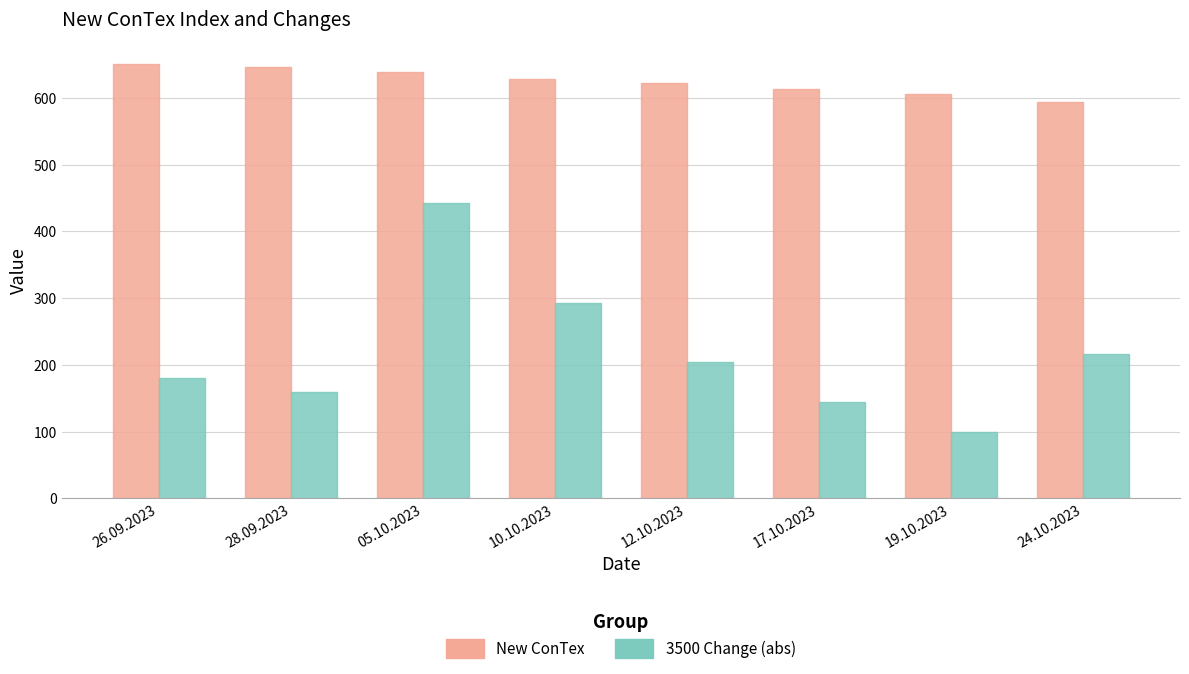

The 3500 Change (abs) series shows 324 at 12.10.2023. True or false?

False